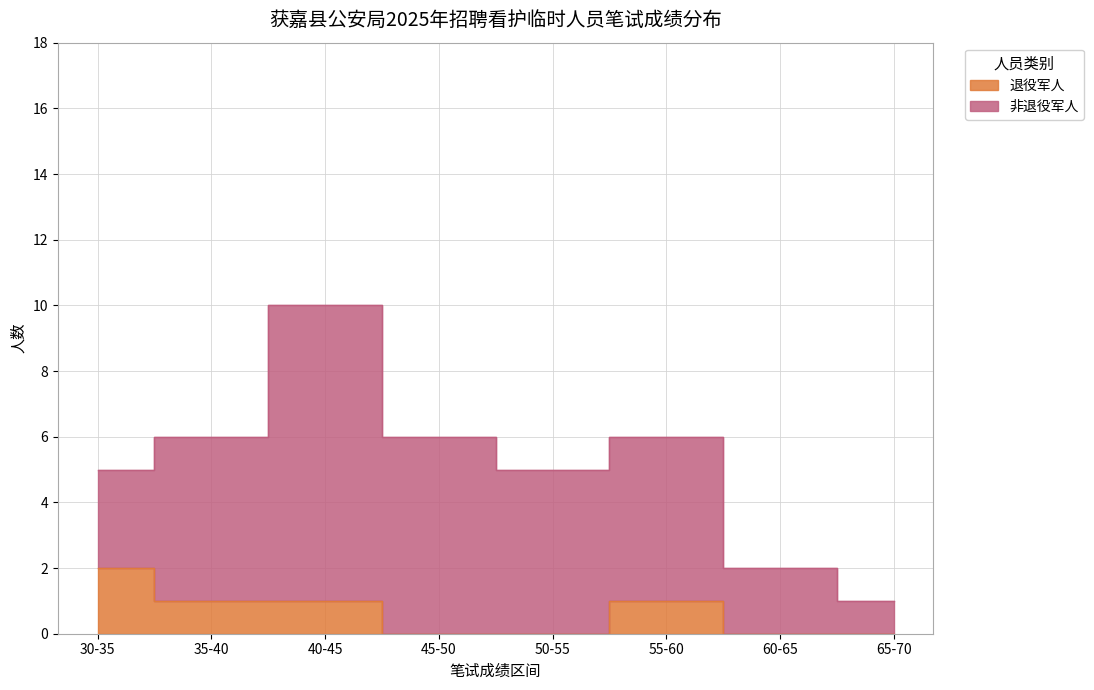

What is the label of the 8th point from the right?

30-35